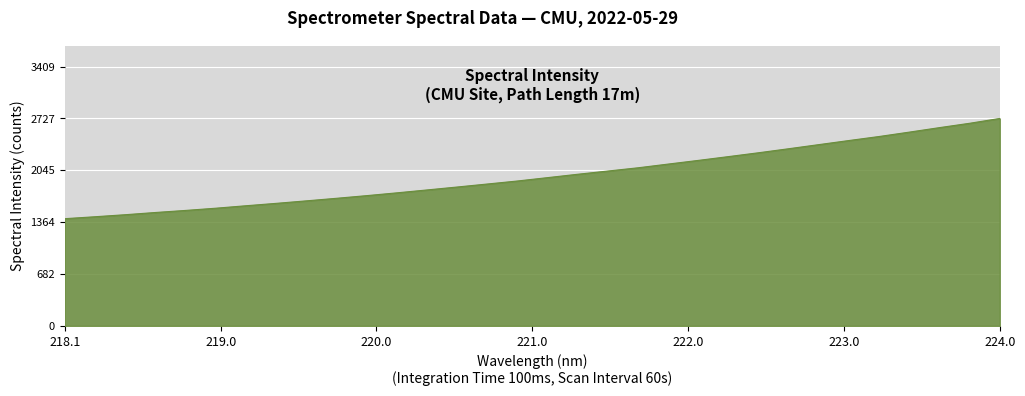

What is the greatest value displayed?

2727.3